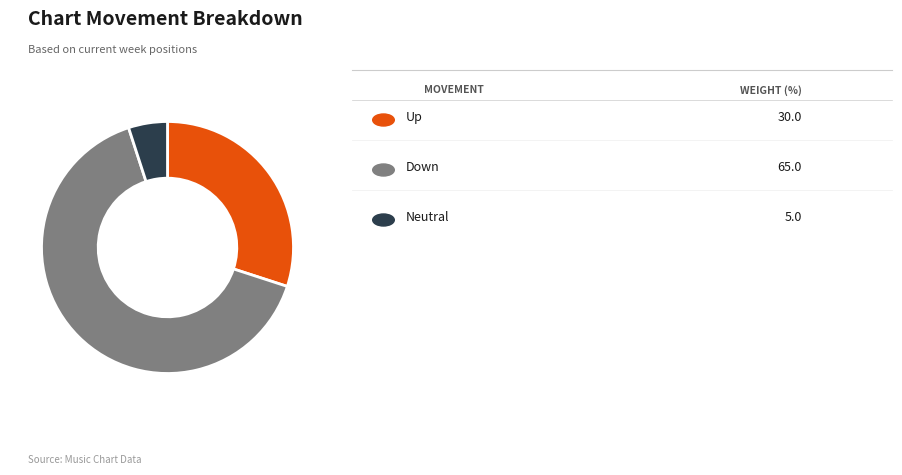

Is there any slice that represents more than half of the pie?

Yes